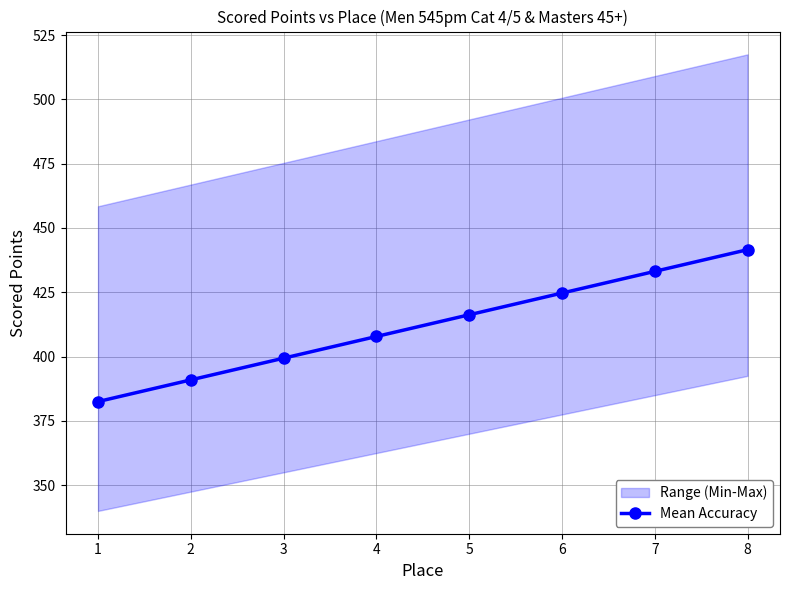

List the labels in order of value, smallest first.

1, 2, 3, 4, 5, 6, 7, 8